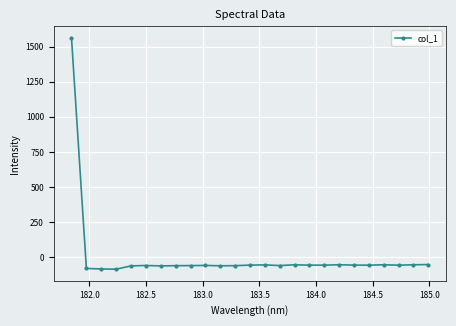

What is the greatest value displayed?

1564.1